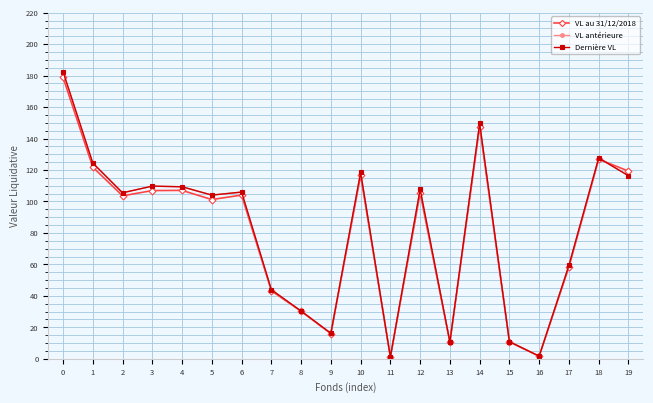

Which series has the widest spread of values?

Dernière VL